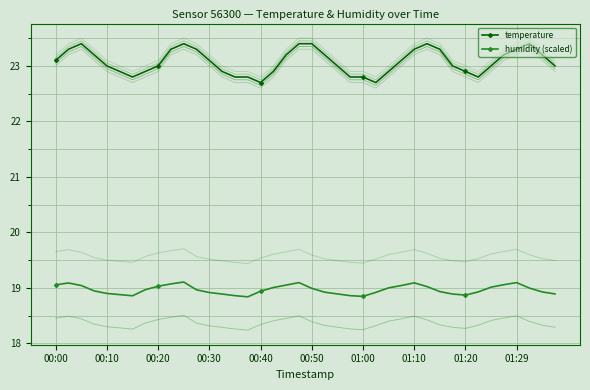

What is the sum of all temperature values?

923.1